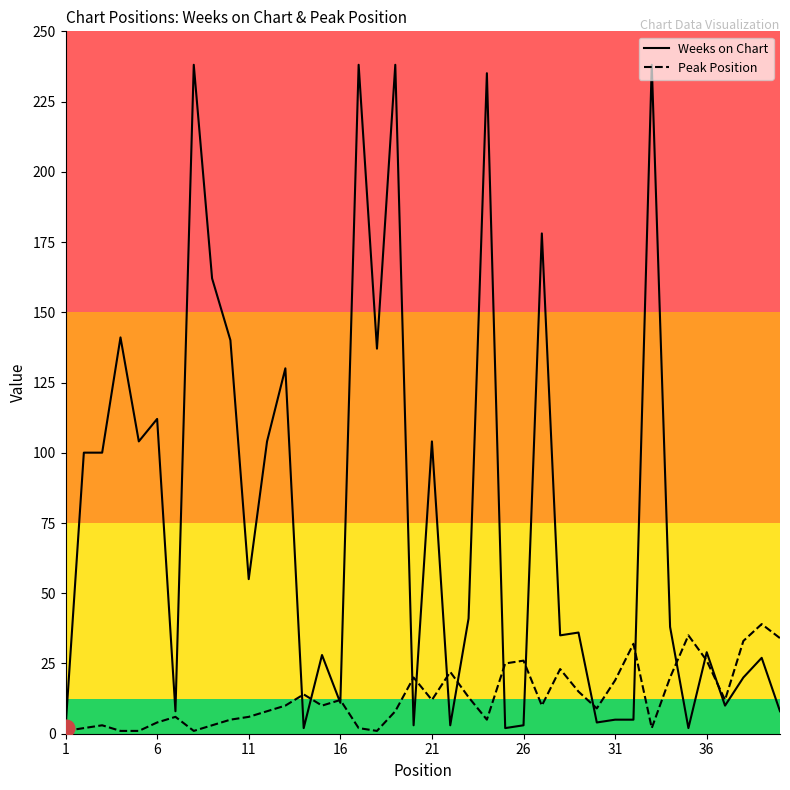

What is the greatest value displayed?

238